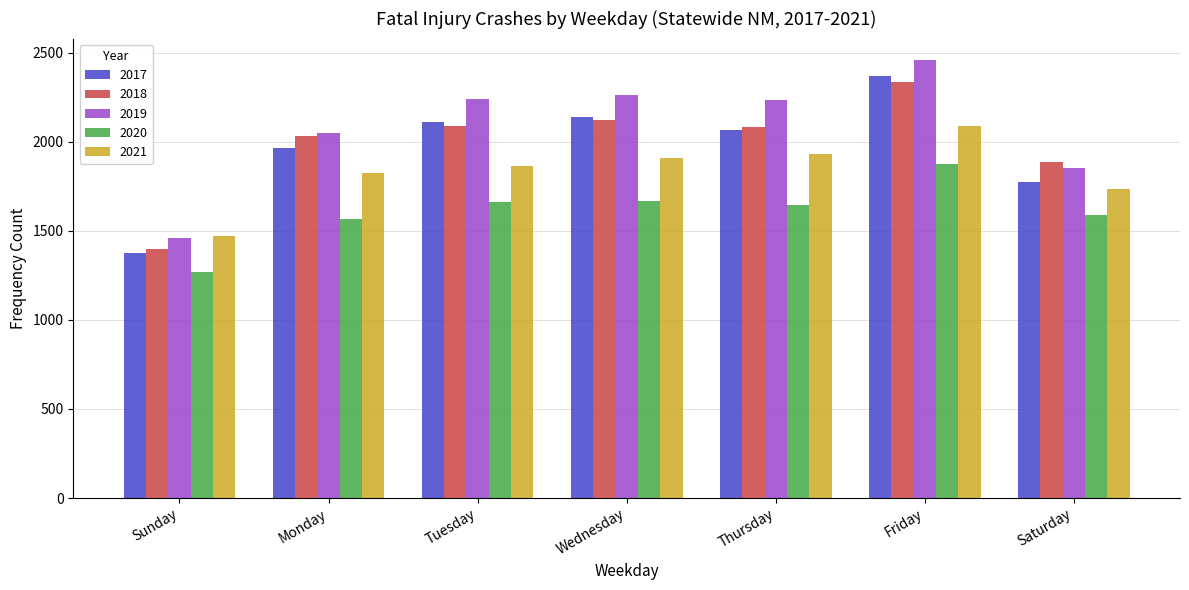

True or false: 2021 has a value of 912 at Thursday.

False